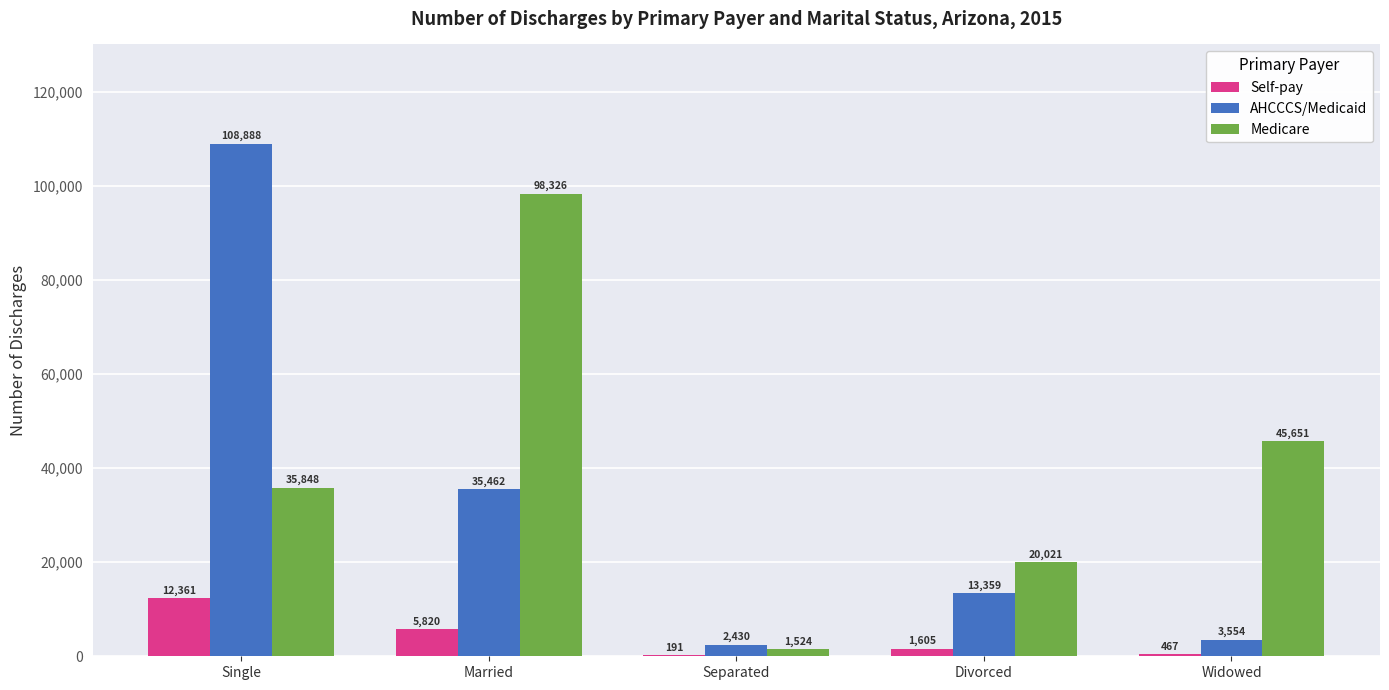

The AHCCCS/Medicaid series shows 2430 at Separated. True or false?

True